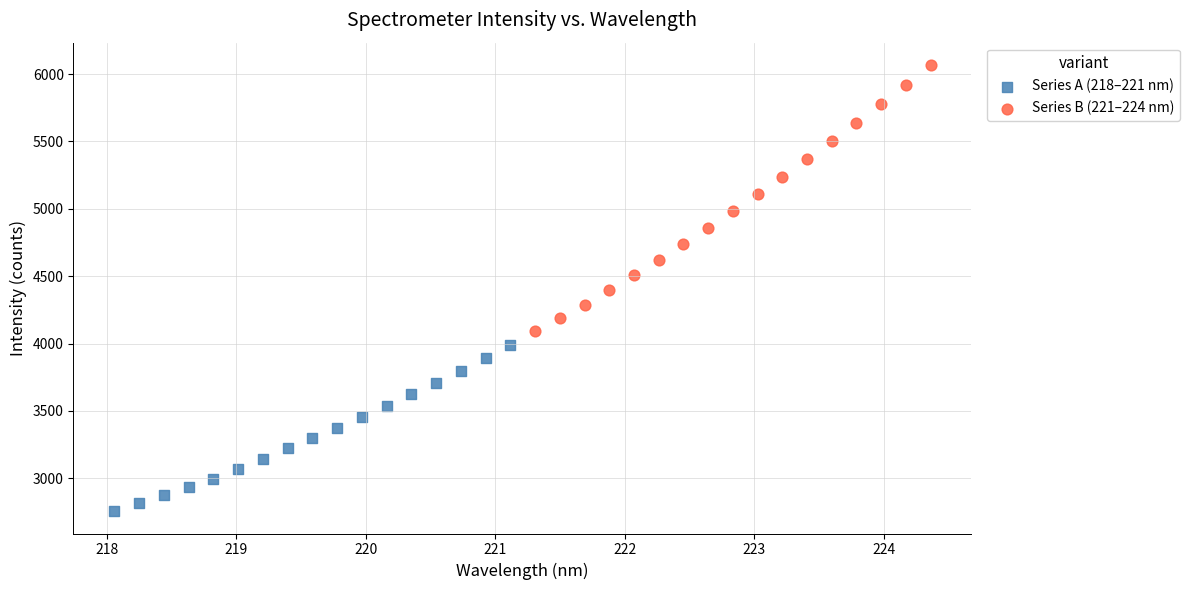

Which series reaches the minimum Y coordinate?

Series A (218–221 nm)